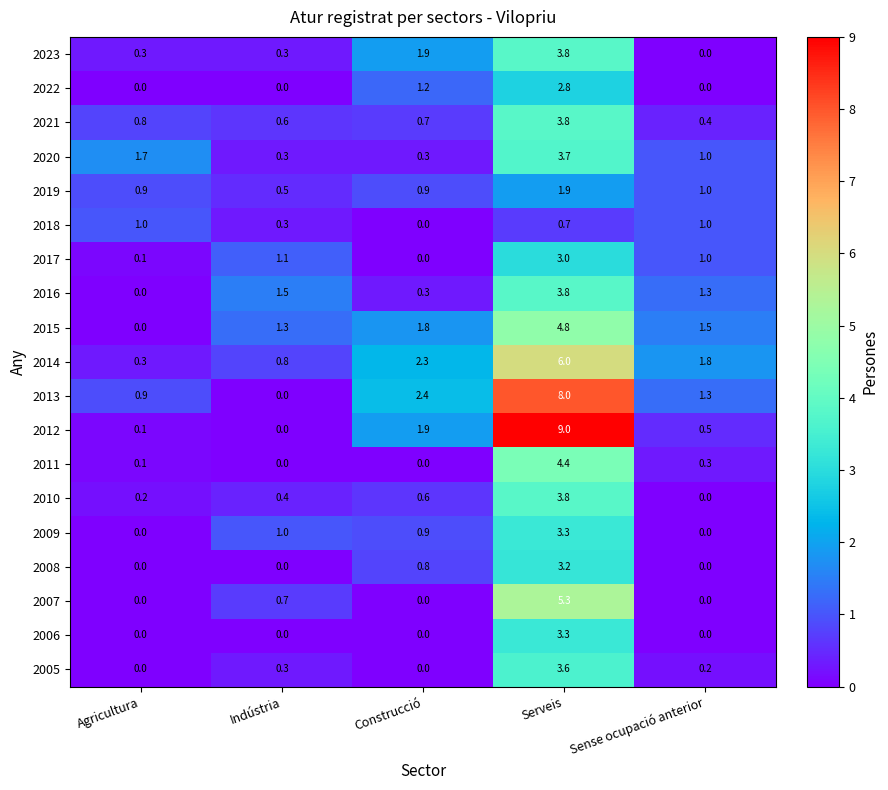

Read the 2005 value at Serveis.

3.6